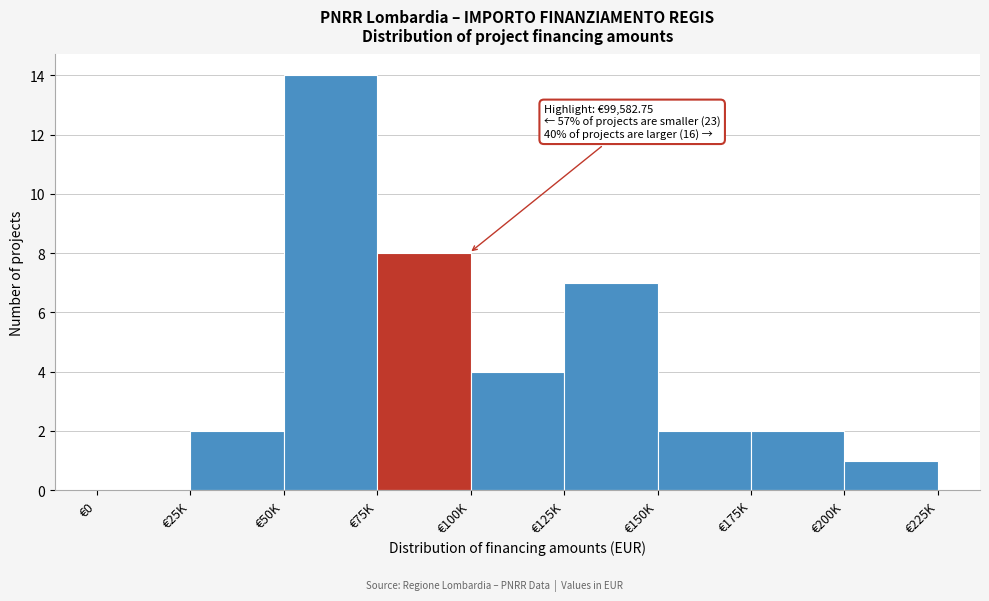

Reading left to right, transcribe all the data shown in this chart.

€0=0	€25K=2	€50K=14	€75K=8	€100K=4	€125K=7	€150K=2	€175K=2	€200K=1